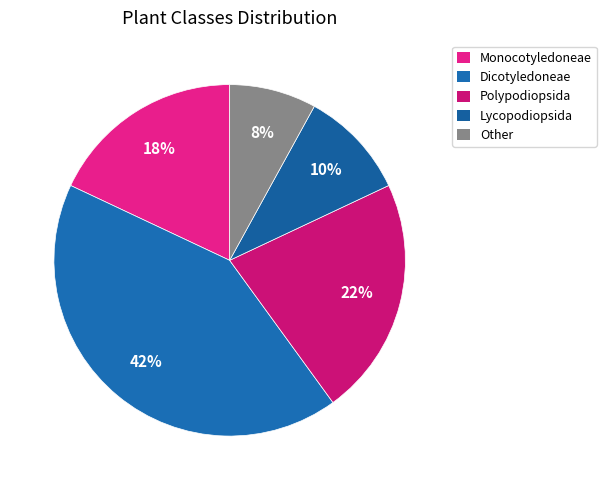

Does Polypodiopsida account for over 50% of the chart?

No